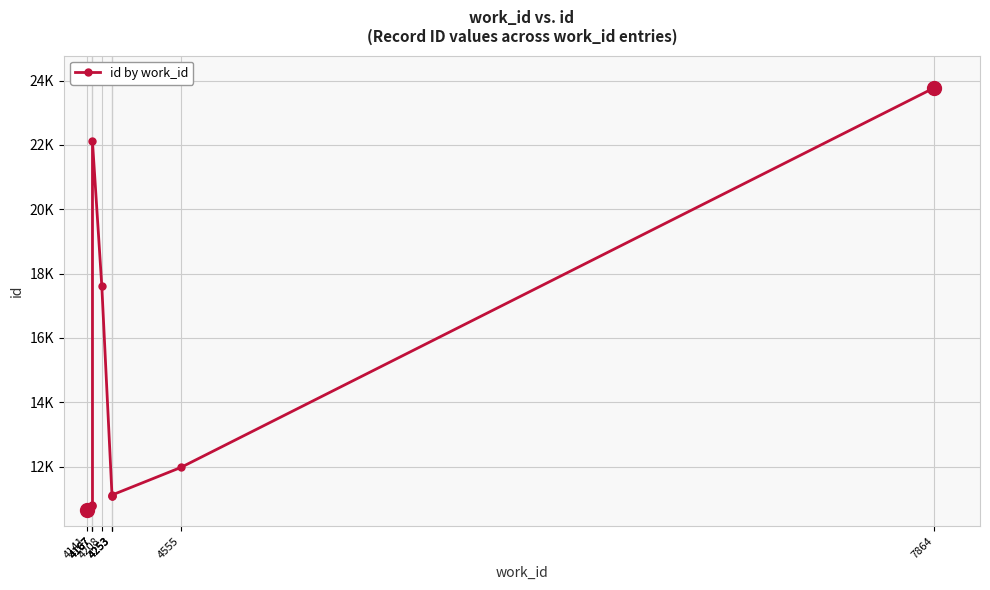

At which category does the data reach its first local peak?

4167